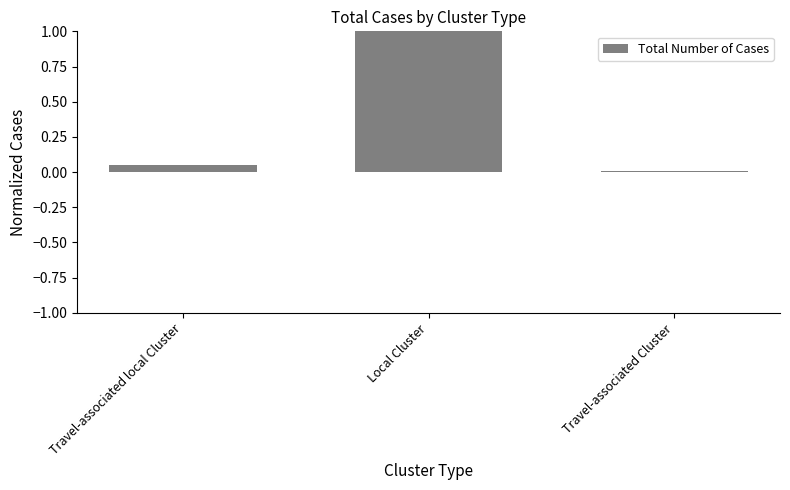

What is the sum of all values?

1.1